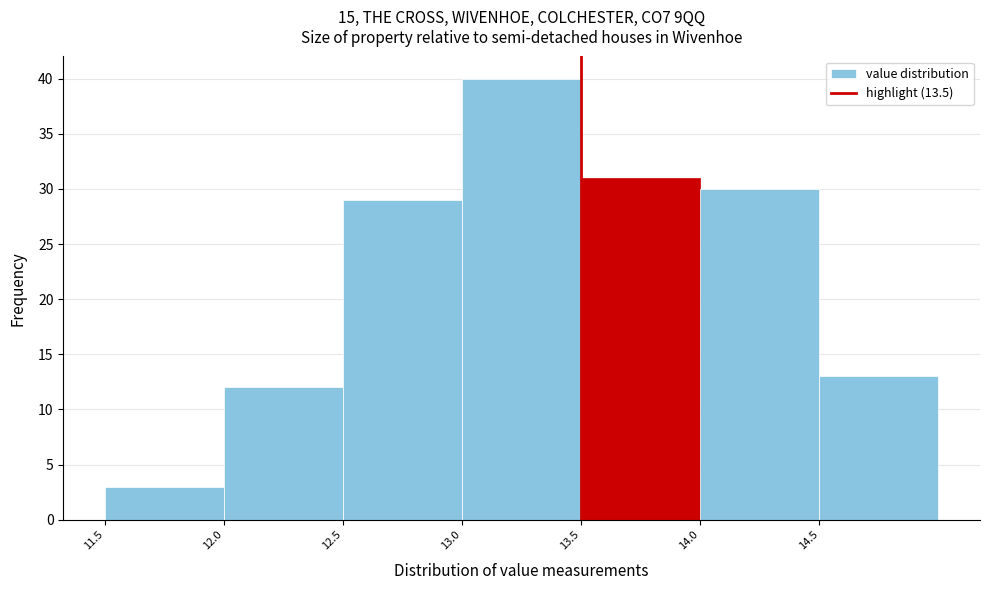

Reading left to right, transcribe this chart: for each bar, give the range it covers on the x-axis and its height. The values are not printed on the chart, so give them approximately, as read against the axis.

11.5 to 12.0: 3
12.0 to 12.5: 12
12.5 to 13.0: 29
13.0 to 13.5: 40
13.5 to 14.0: 31
14.0 to 14.5: 30
14.5 to 15.0: 13